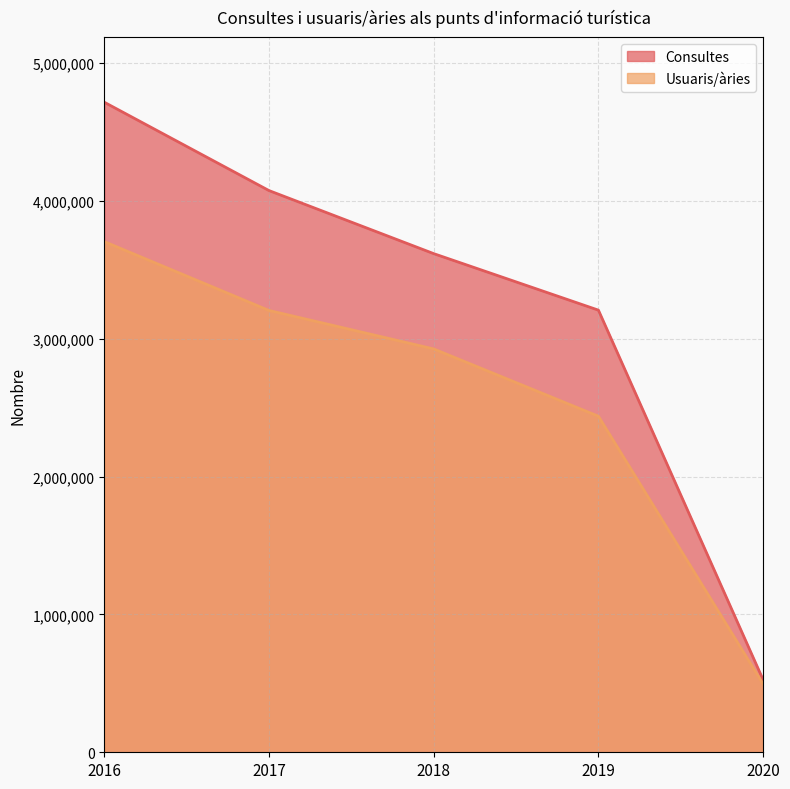

True or false: Usuaris/àries and Consultes intersect in this chart.

False